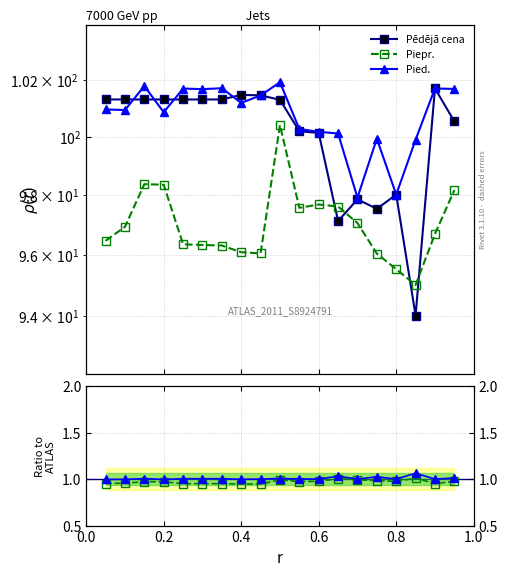

True or false: Pied. and Pēdējā cena cross at least once.

False